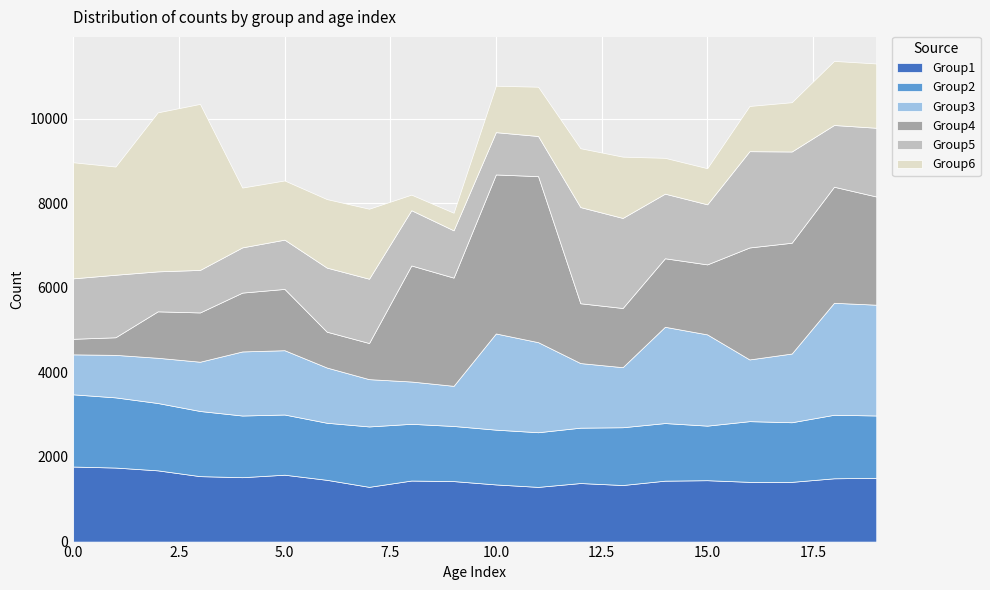

What is the average value of the Group4 series?

1862